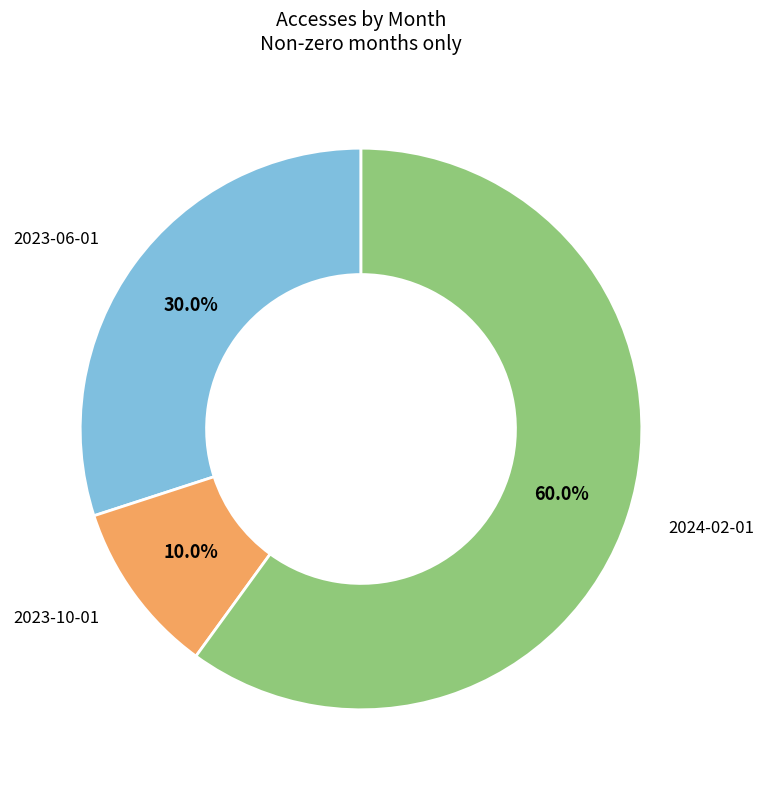

Does any single category account for the majority?

Yes